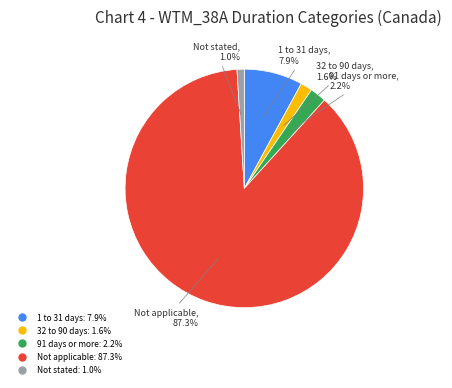

What is the majority slice?

Not applicable